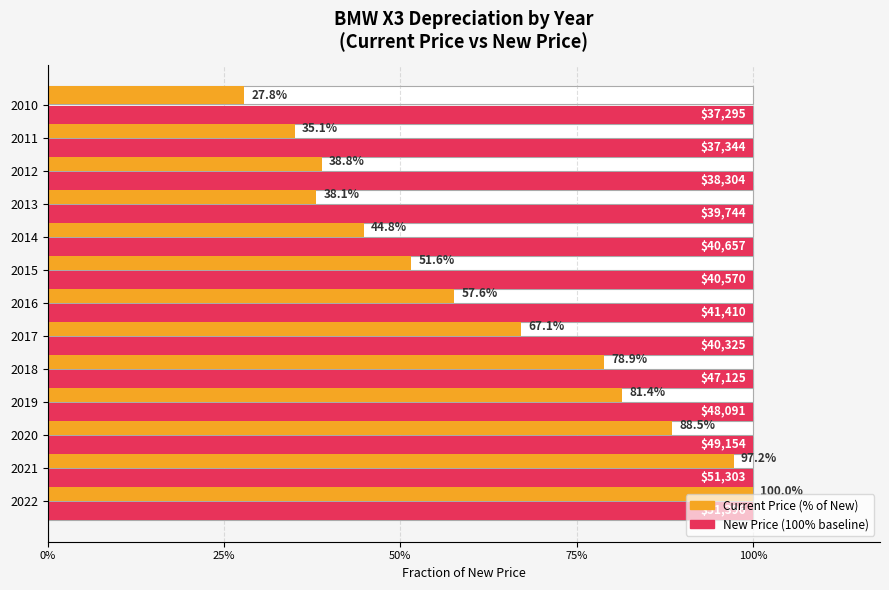

How many bars are there in each group?

2